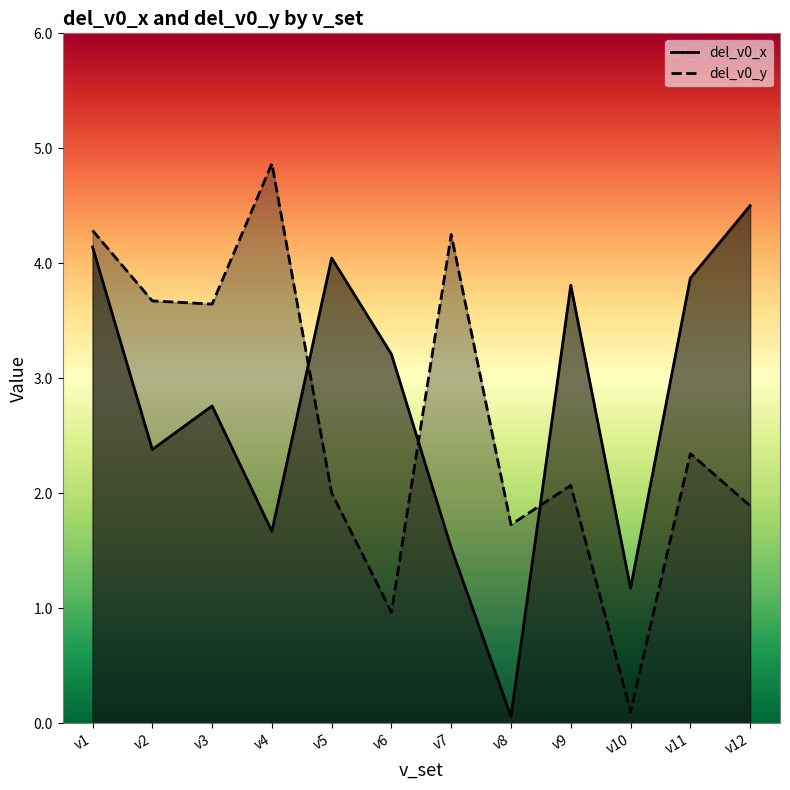

At which label does del_v0_y first exceed 2?

v1